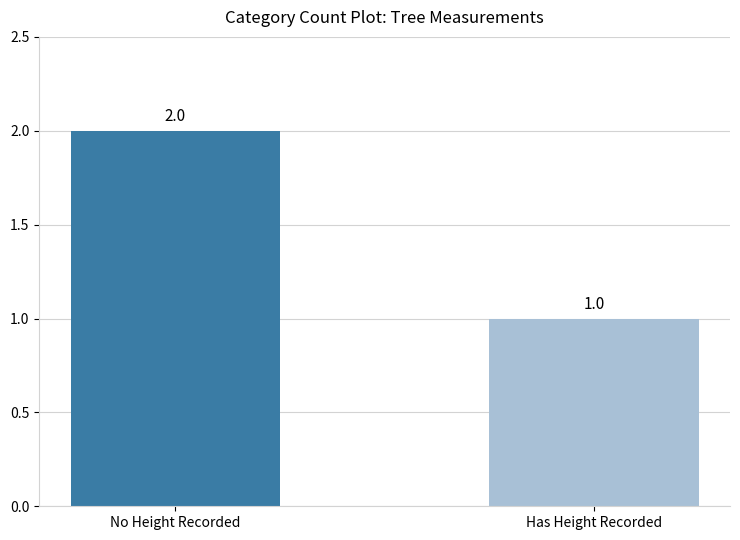

What is the ratio of the value at Has Height Recorded to the value at No Height Recorded?

0.5